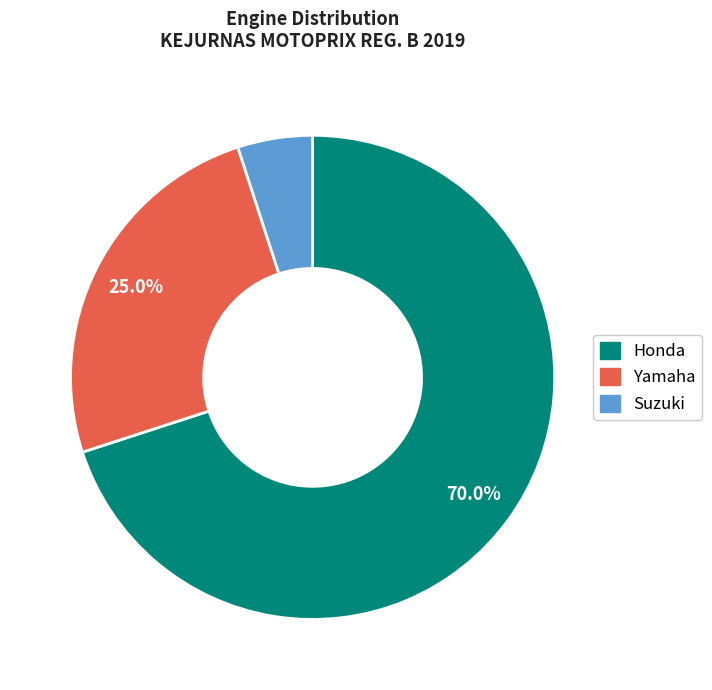

To the nearest percent, what is the combined percentage of Honda and Yamaha?

95%